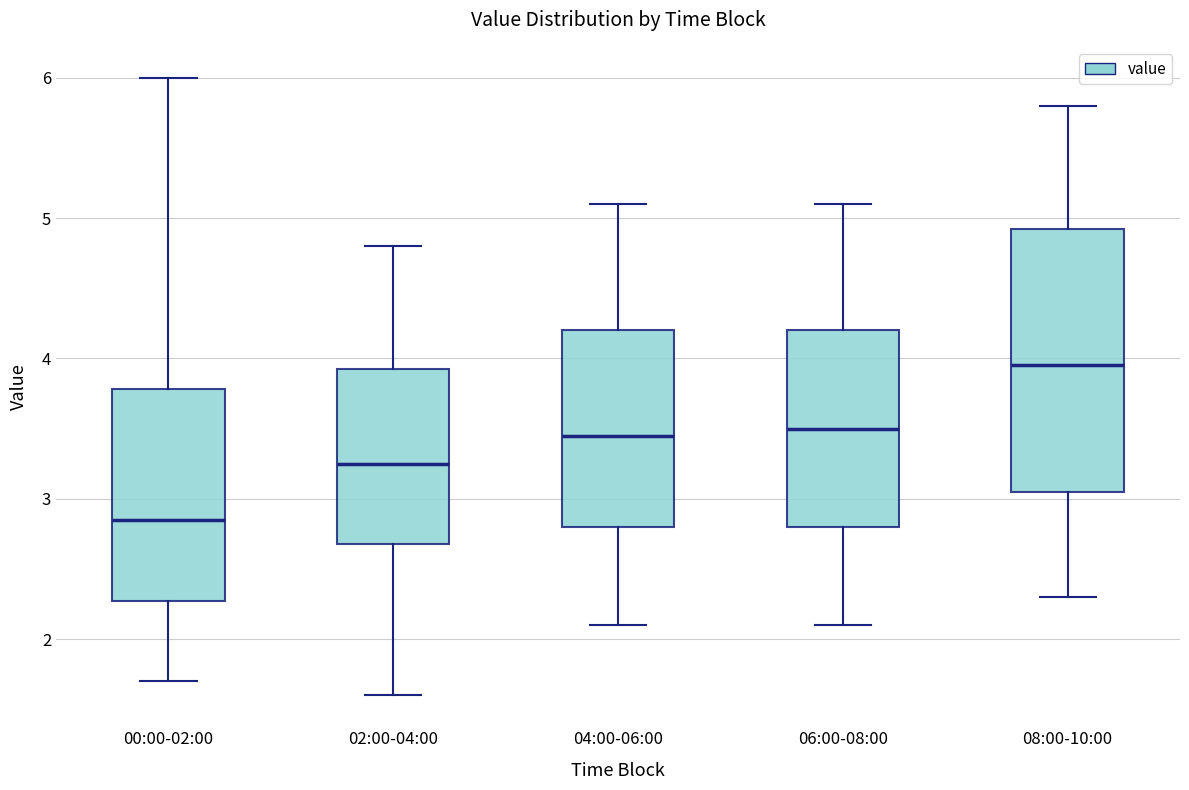

Reading left to right, transcribe this box plot: for each box, give where its median line is, the range the box spans, and where its two whiskers end, as read against the y-axis. The values are not printed on the chart, so give them approximately, as read against the axis.

00:00-02:00: median 2.9, box 2.3 to 3.8, whiskers 1.7 to 6.0
02:00-04:00: median 3.3, box 2.7 to 3.9, whiskers 1.6 to 4.8
04:00-06:00: median 3.5, box 2.8 to 4.2, whiskers 2.1 to 5.1
06:00-08:00: median 3.5, box 2.8 to 4.2, whiskers 2.1 to 5.1
08:00-10:00: median 4.0, box 3.1 to 4.9, whiskers 2.3 to 5.8